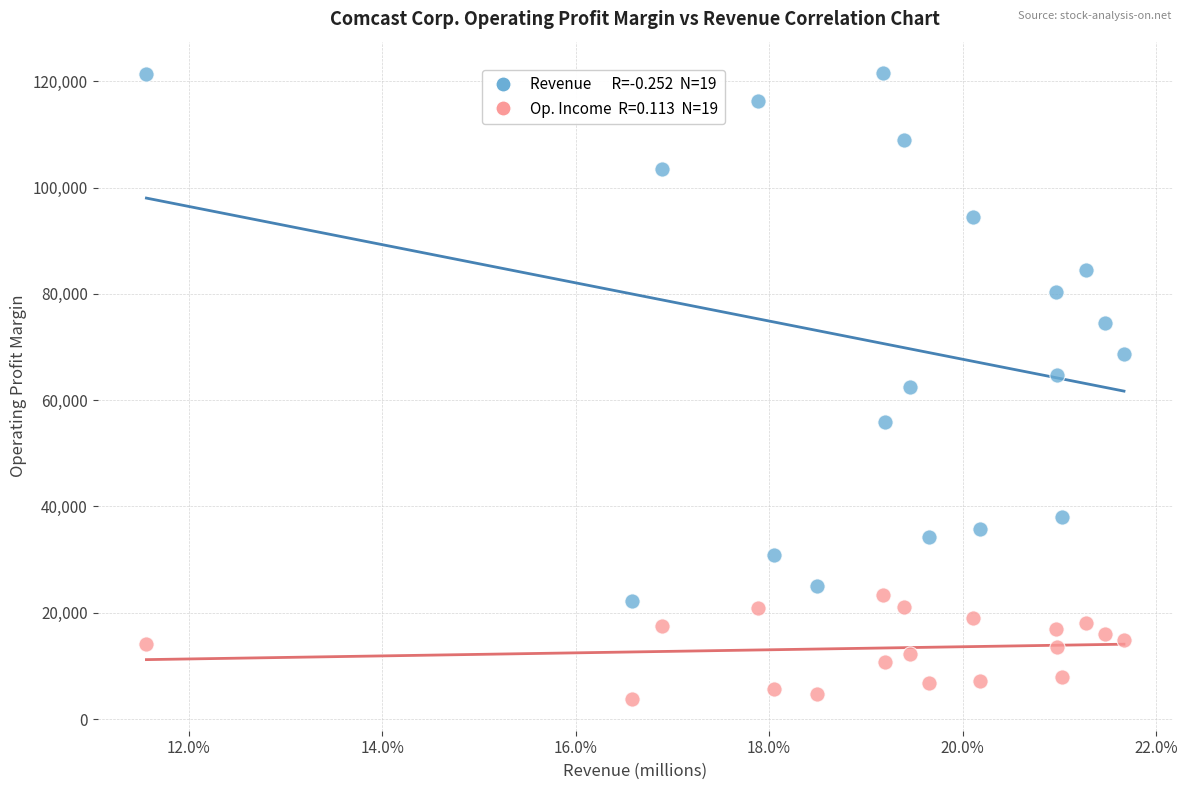

Across all data points, what is the range of Y values (max minus min)?

117882